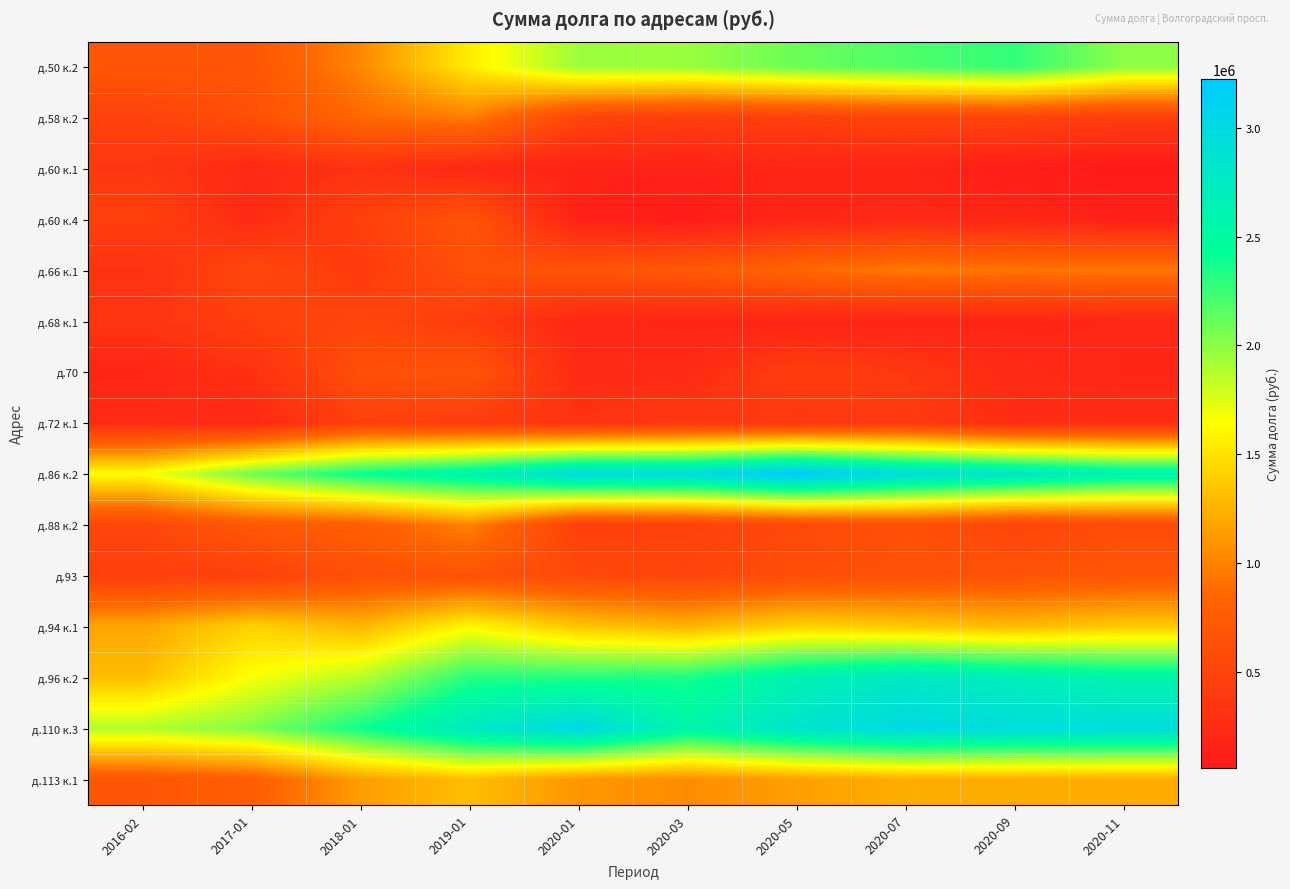

Which has a higher value, 2017-01 or 2016-02?

2016-02